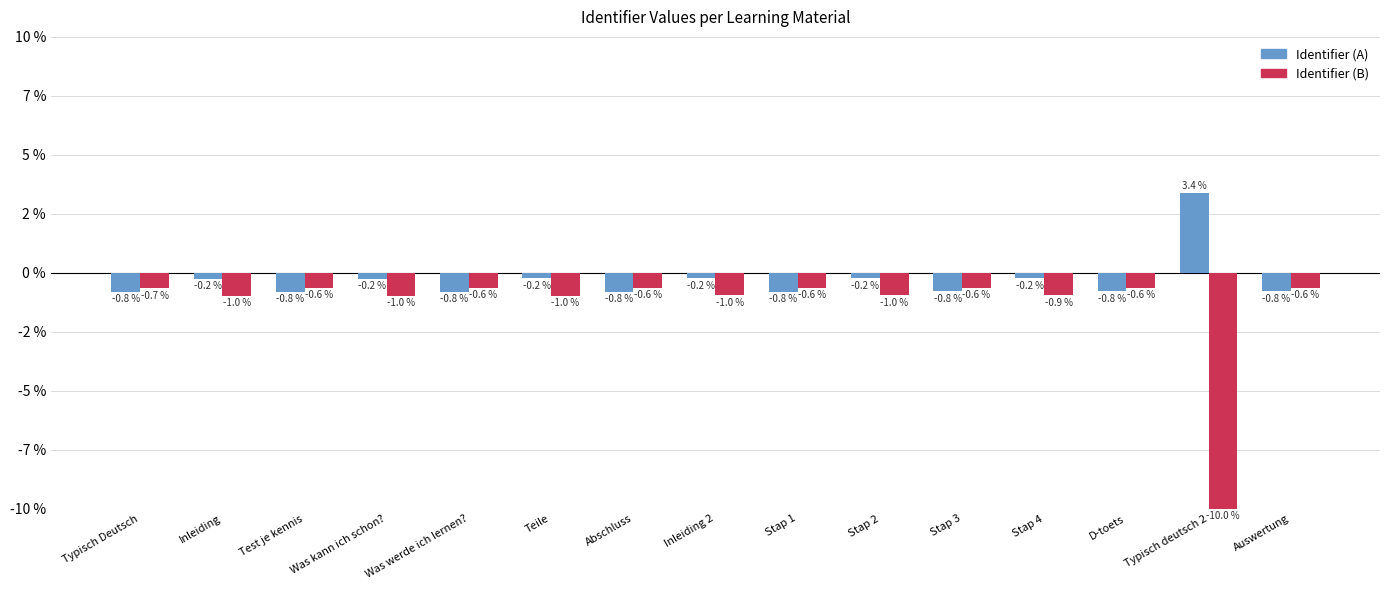

Rank the series at Stap 2 from lowest to highest value.

Identifier (B), Identifier (A)